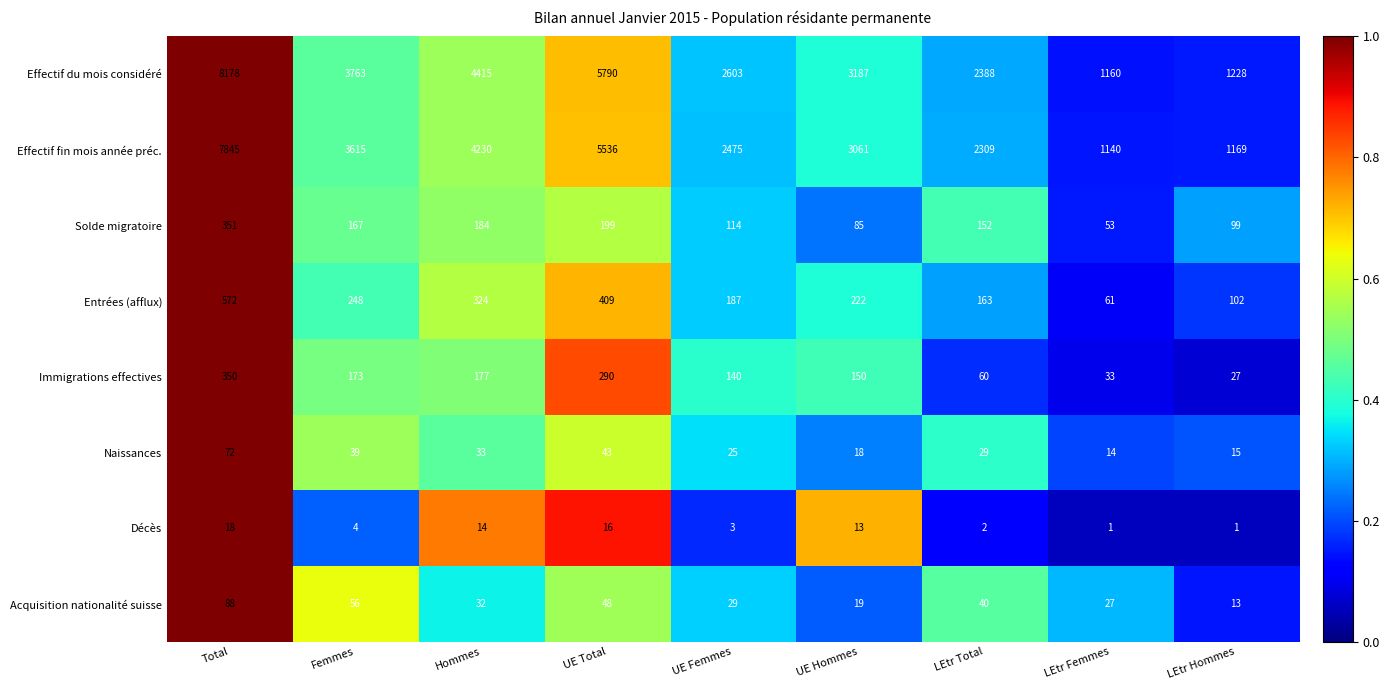

At which label is Entrées (afflux) closest to 316?

Hommes